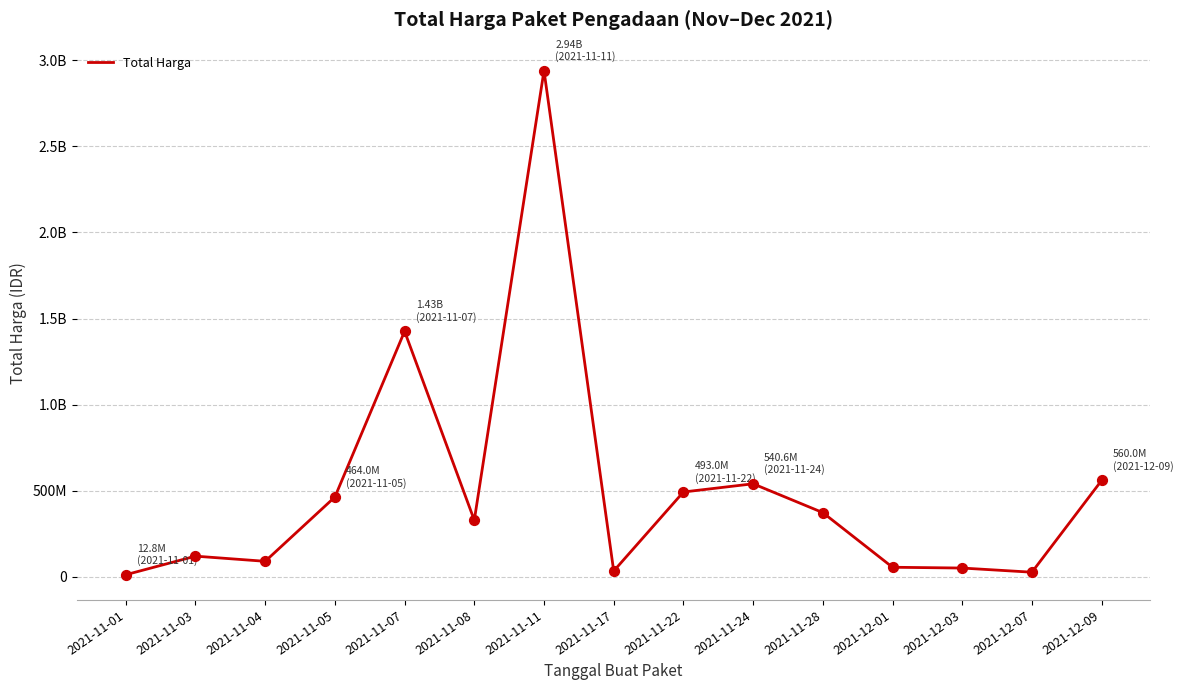

Is this an area chart (filled region under the line)?

No